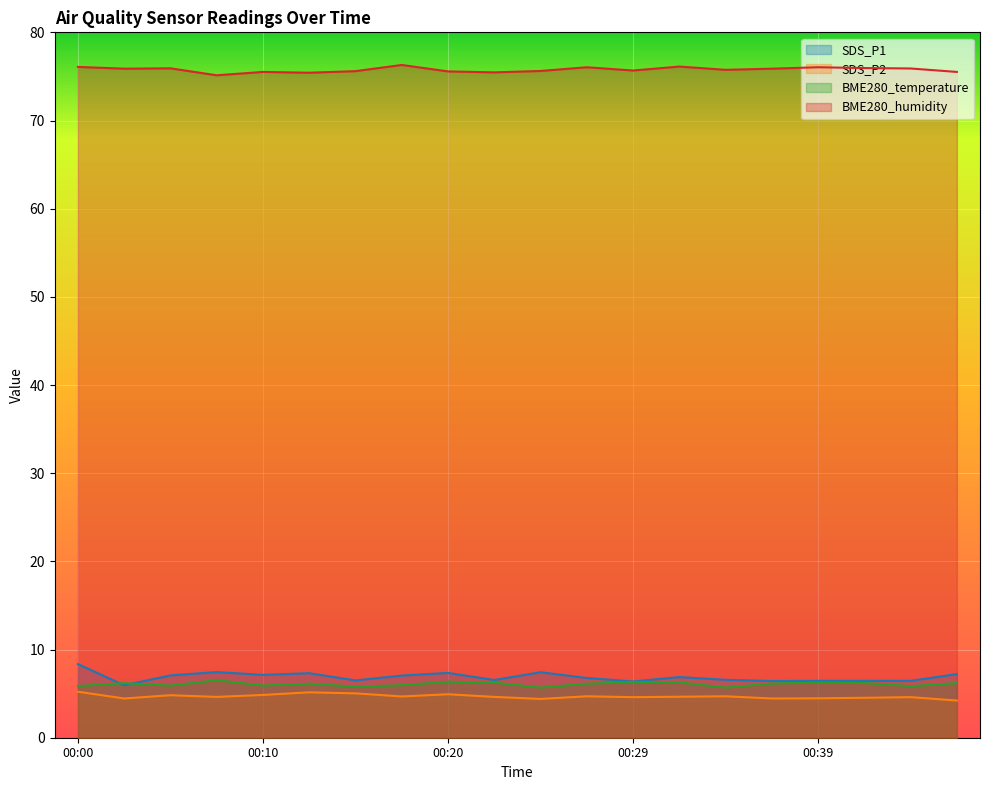

Which has a higher value, 00:10 or 00:37?

00:10